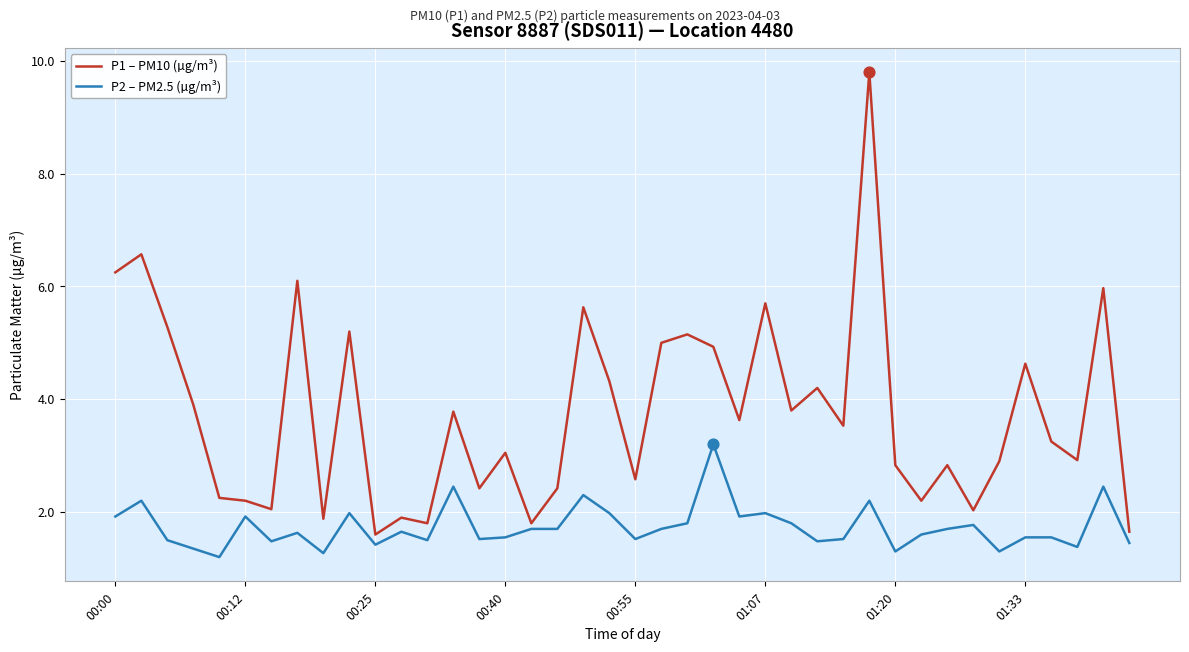

Which series has the largest range (max minus min)?

P1 – PM10 (µg/m³)